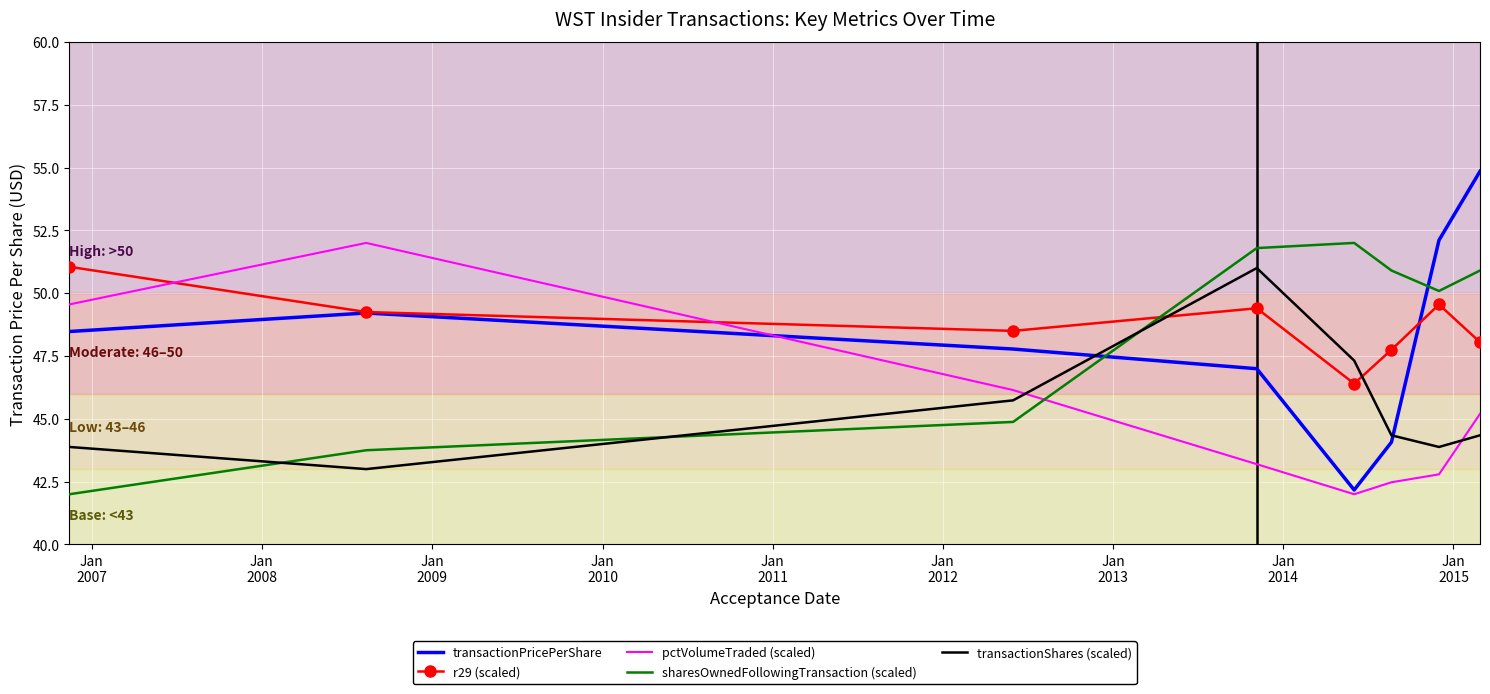

At how many categories does at least one series exceed 50?

7